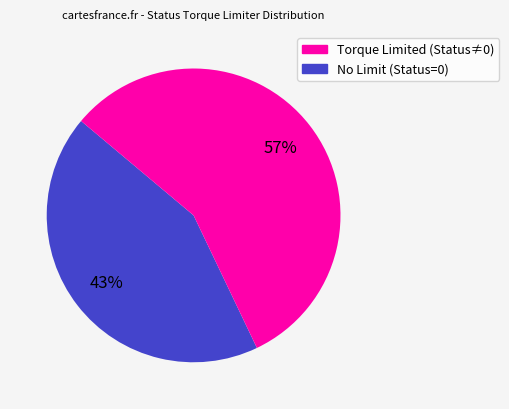

Is there a majority slice in this chart?

Yes